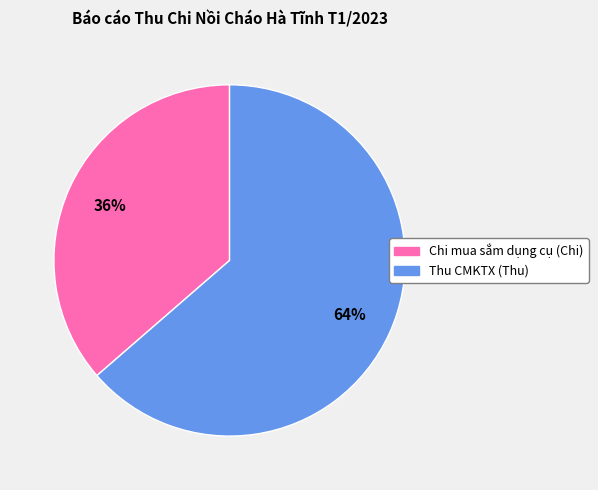

The Chi mua sắm dụng cụ (Chi) slice represents 36% of the pie. True or false?

True